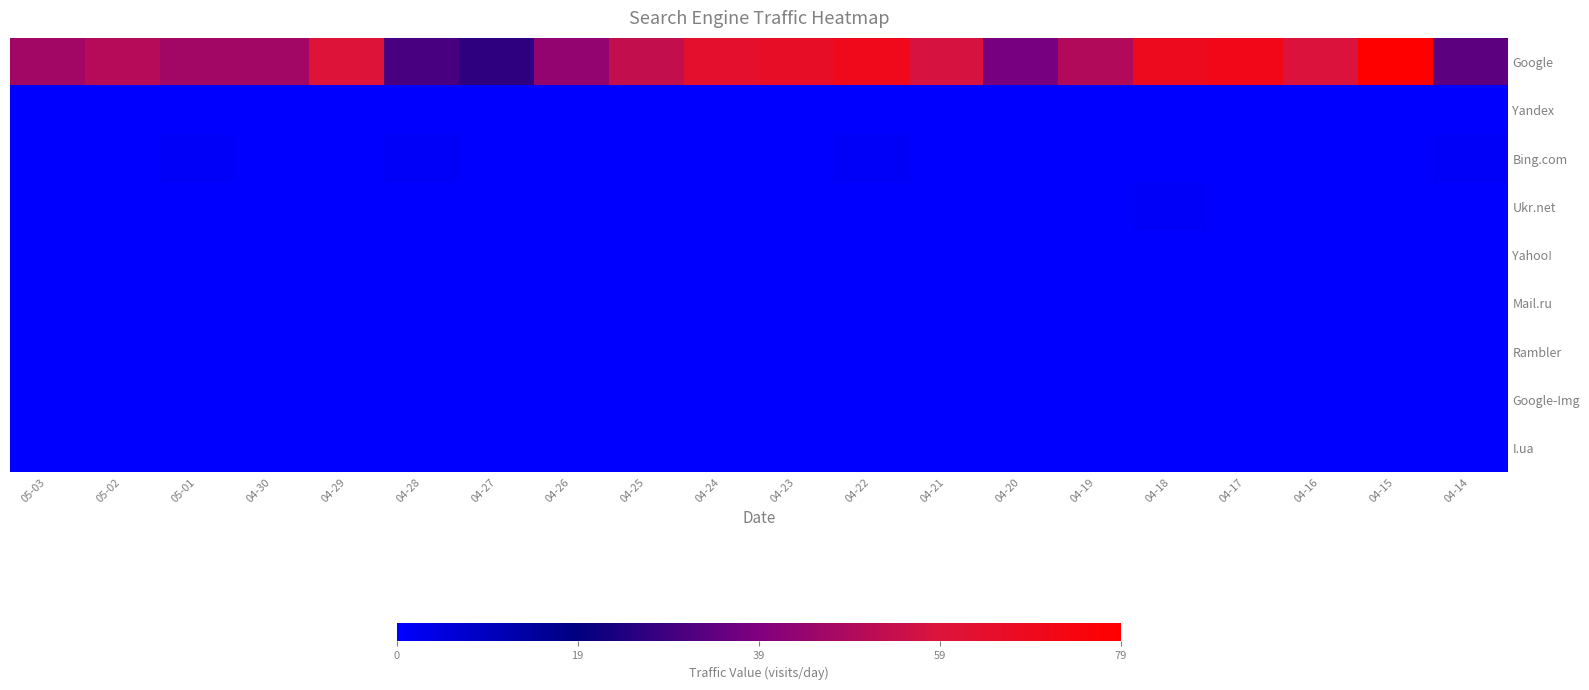

Reading left to right, transcribe all the data shown in this chart.

Google: 05-03=47	05-02=51	05-01=47	04-30=47	04-29=60	04-28=31	04-27=27	04-26=44	04-25=54	04-24=64	04-23=66	04-22=70	04-21=58	04-20=38	04-19=50	04-18=69	04-17=71	04-16=59	04-15=79	04-14=34
Yandex: 05-03=0	05-02=0	05-01=0	04-30=0	04-29=0	04-28=0	04-27=0	04-26=0	04-25=0	04-24=0	04-23=0	04-22=0	04-21=0	04-20=0	04-19=0	04-18=0	04-17=0	04-16=0	04-15=0	04-14=0
Bing.com: 05-03=0	05-02=0	05-01=1	04-30=0	04-29=0	04-28=1	04-27=0	04-26=0	04-25=0	04-24=0	04-23=0	04-22=1	04-21=0	04-20=0	04-19=0	04-18=0	04-17=0	04-16=0	04-15=0	04-14=1
Ukr.net: 05-03=0	05-02=0	05-01=0	04-30=0	04-29=0	04-28=0	04-27=0	04-26=0	04-25=0	04-24=0	04-23=0	04-22=0	04-21=0	04-20=0	04-19=0	04-18=1	04-17=0	04-16=0	04-15=0	04-14=0
Yahoo!: 05-03=0	05-02=0	05-01=0	04-30=0	04-29=0	04-28=0	04-27=0	04-26=0	04-25=0	04-24=0	04-23=0	04-22=0	04-21=0	04-20=0	04-19=0	04-18=0	04-17=0	04-16=0	04-15=0	04-14=0
Mail.ru: 05-03=0	05-02=0	05-01=0	04-30=0	04-29=0	04-28=0	04-27=0	04-26=0	04-25=0	04-24=0	04-23=0	04-22=0	04-21=0	04-20=0	04-19=0	04-18=0	04-17=0	04-16=0	04-15=0	04-14=0
Rambler: 05-03=0	05-02=0	05-01=0	04-30=0	04-29=0	04-28=0	04-27=0	04-26=0	04-25=0	04-24=0	04-23=0	04-22=0	04-21=0	04-20=0	04-19=0	04-18=0	04-17=0	04-16=0	04-15=0	04-14=0
Google-Img: 05-03=0	05-02=0	05-01=0	04-30=0	04-29=0	04-28=0	04-27=0	04-26=0	04-25=0	04-24=0	04-23=0	04-22=0	04-21=0	04-20=0	04-19=0	04-18=0	04-17=0	04-16=0	04-15=0	04-14=0
I.ua: 05-03=0	05-02=0	05-01=0	04-30=0	04-29=0	04-28=0	04-27=0	04-26=0	04-25=0	04-24=0	04-23=0	04-22=0	04-21=0	04-20=0	04-19=0	04-18=0	04-17=0	04-16=0	04-15=0	04-14=0